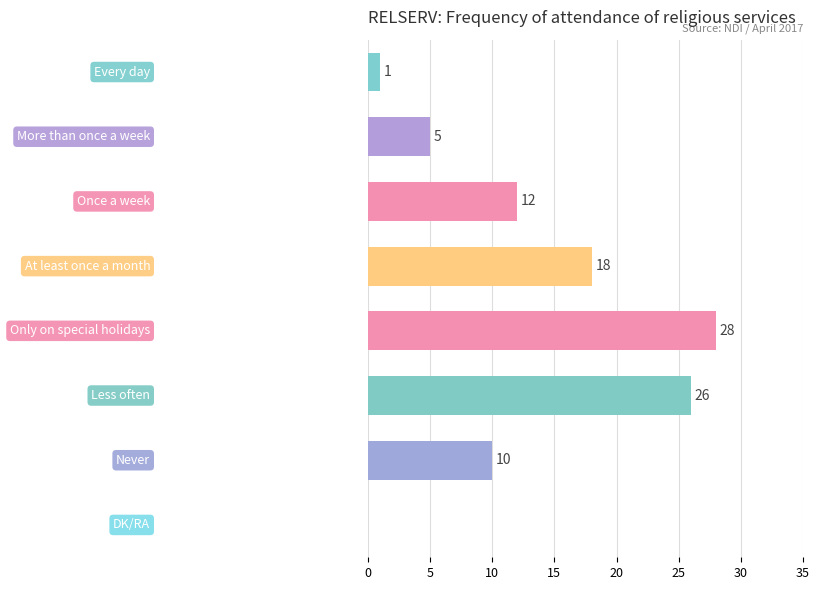

What is the sum of all values?

100